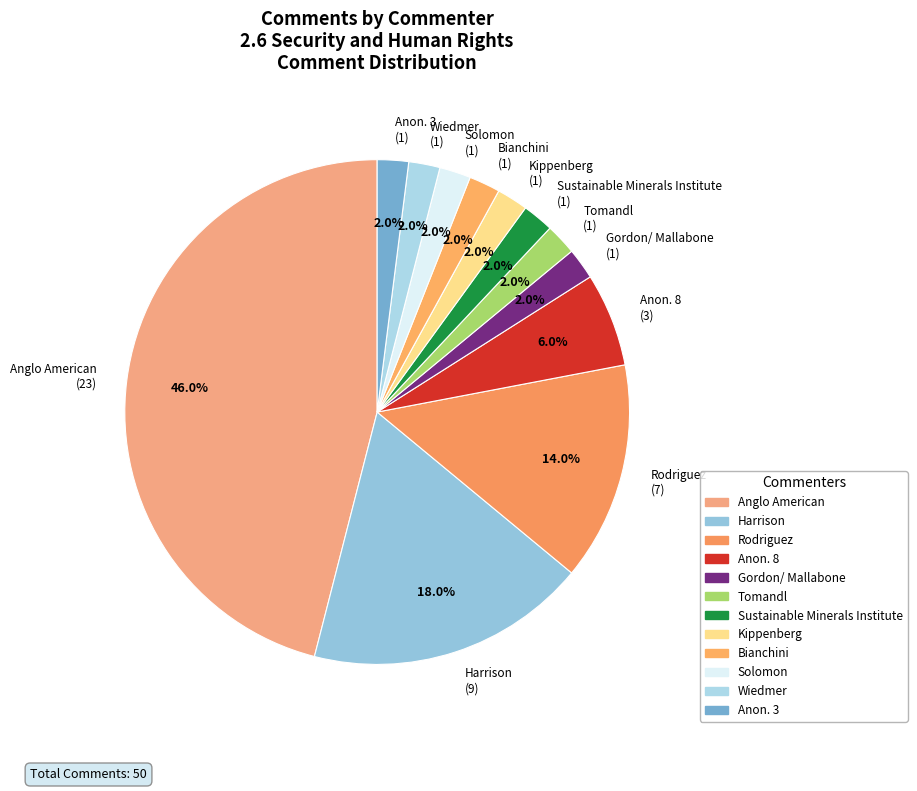

Do Bianchini (1) and Harrison (9) together represent more than half of the pie?

No